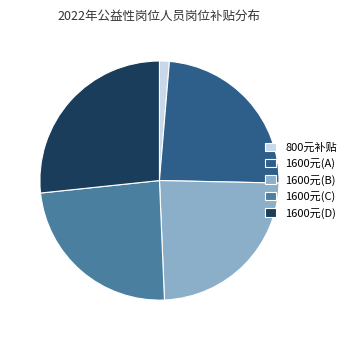

What is the smallest slice in the pie chart?

800元补贴